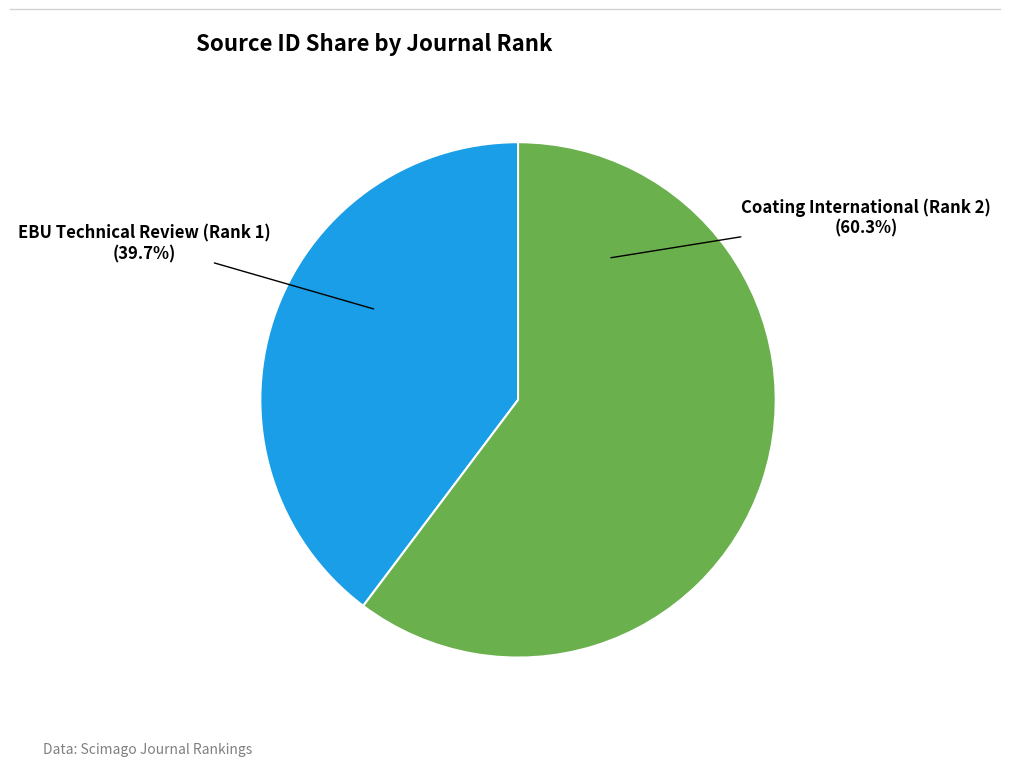

Rank the categories by value from lowest to highest.

EBU Technical Review (Rank 1), Coating International (Rank 2)